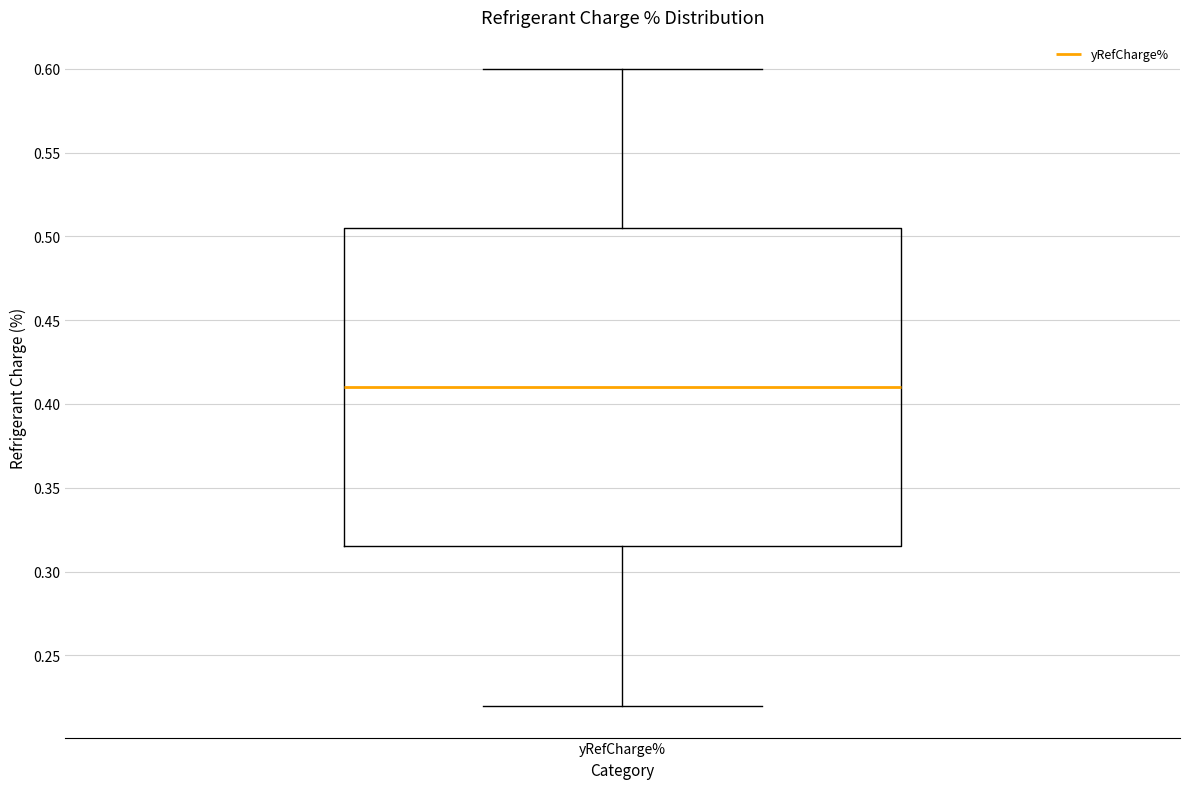

Read this box plot against the y-axis: the position of the median line, the range covered by the box, and the ends of both whiskers. The values are not printed on the chart, so give them approximately, as read against the axis.

median 0.410, box 0.315 to 0.505, whiskers 0.220 to 0.600